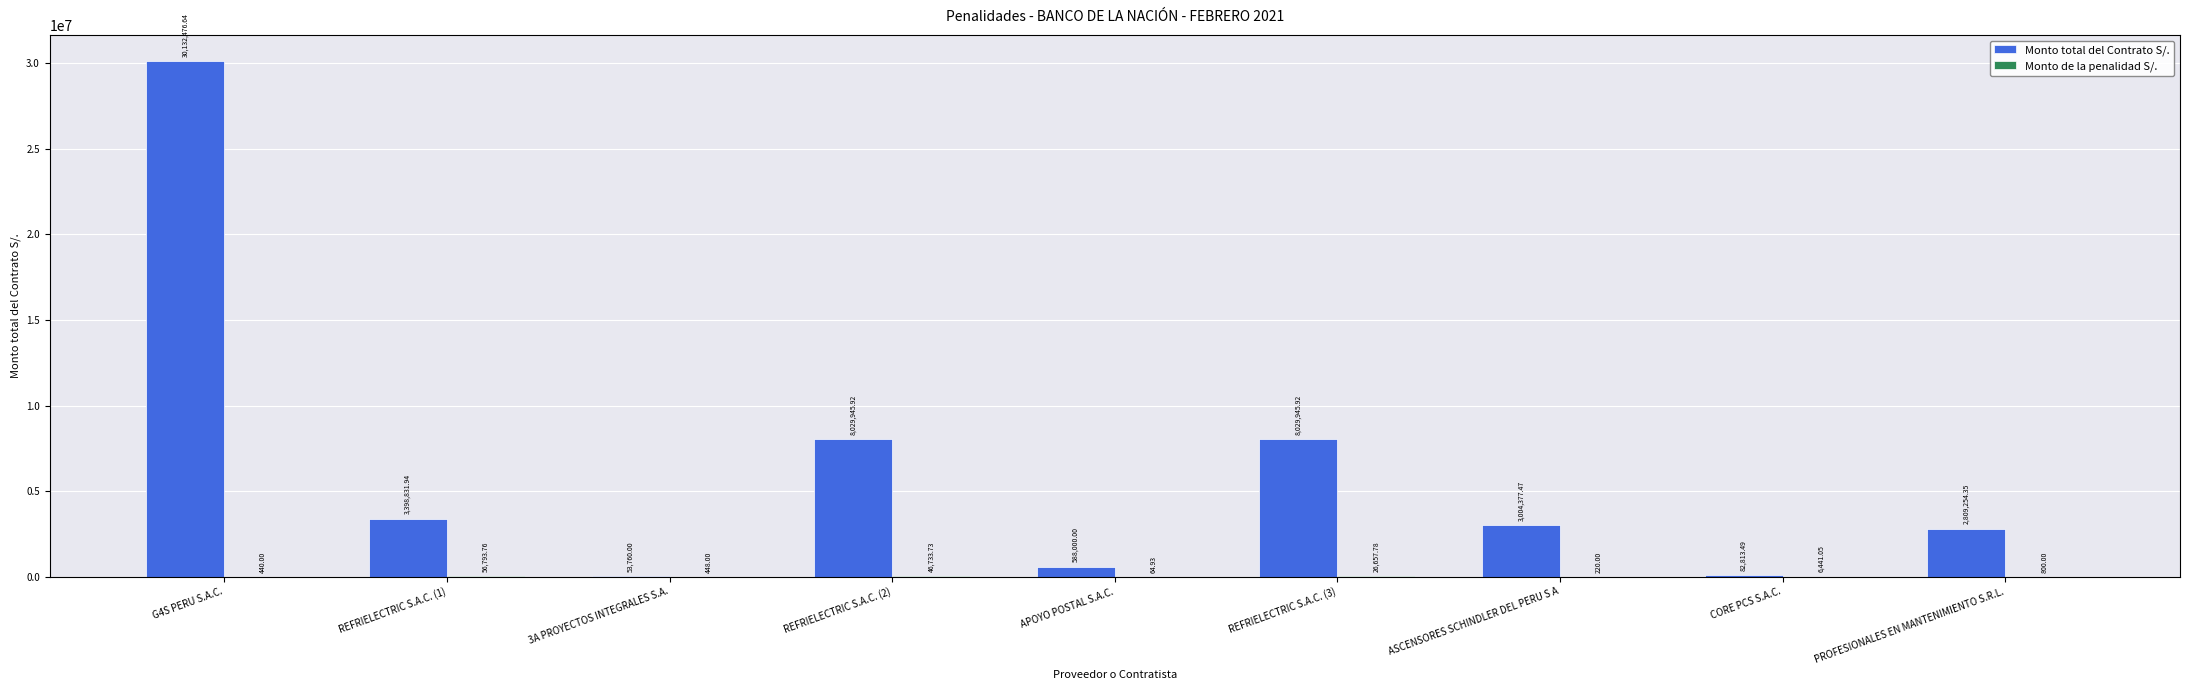

Which series has the largest total across all categories?

Monto total del Contrato S/.